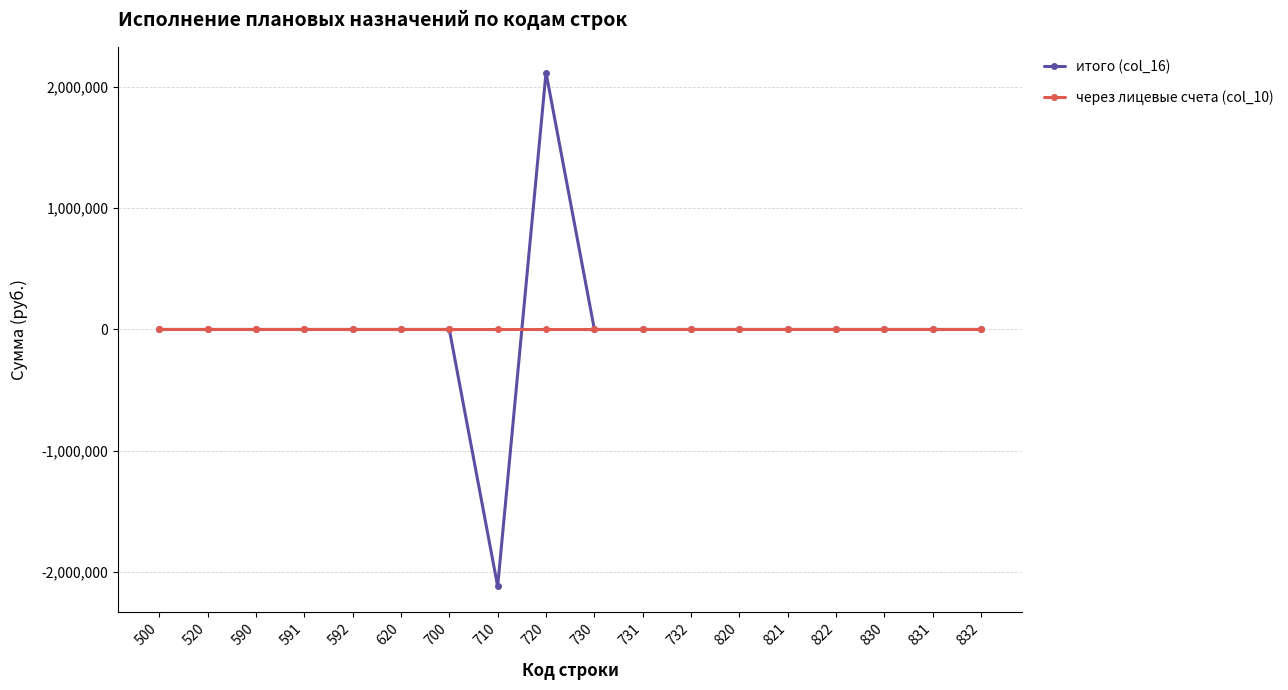

Rank the series by their maximum value, from highest to lowest.

итого (col_16), через лицевые счета (col_10)